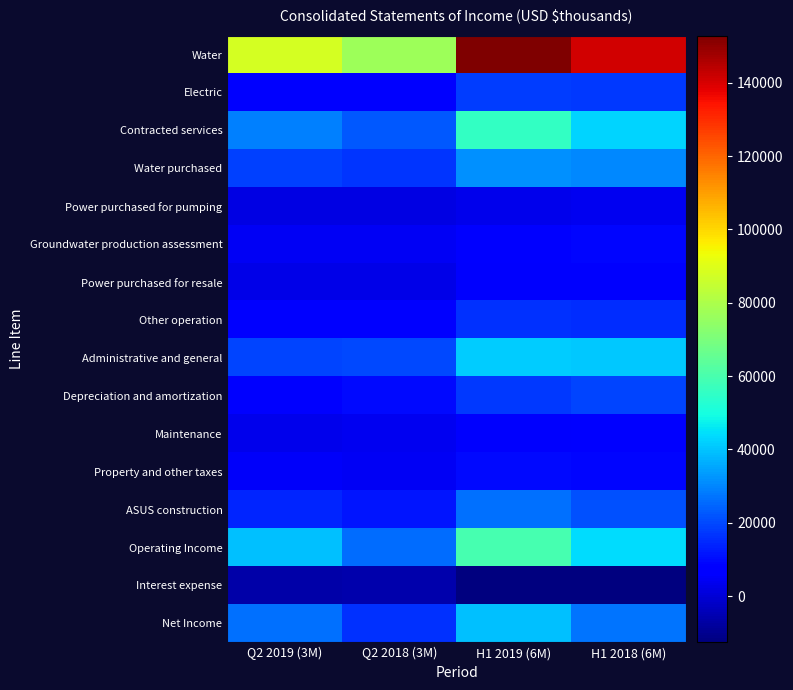

What is the smallest value displayed?

-12599